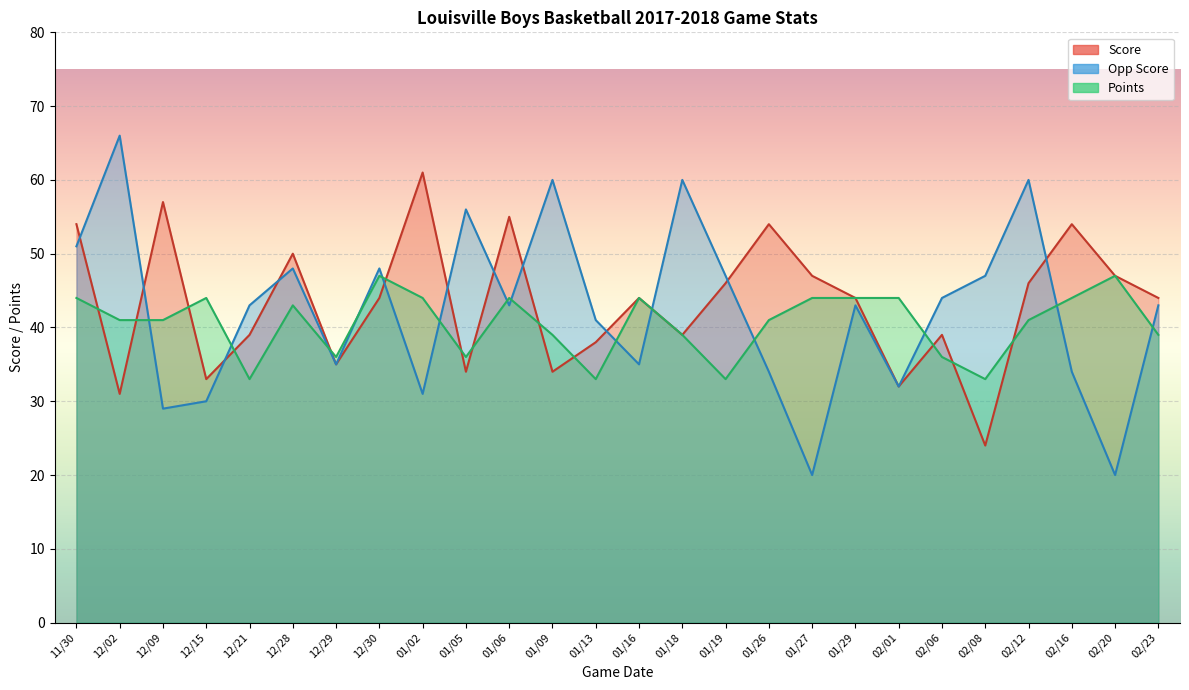

True or false: Points has more than 1 points higher than both neighbors.

True